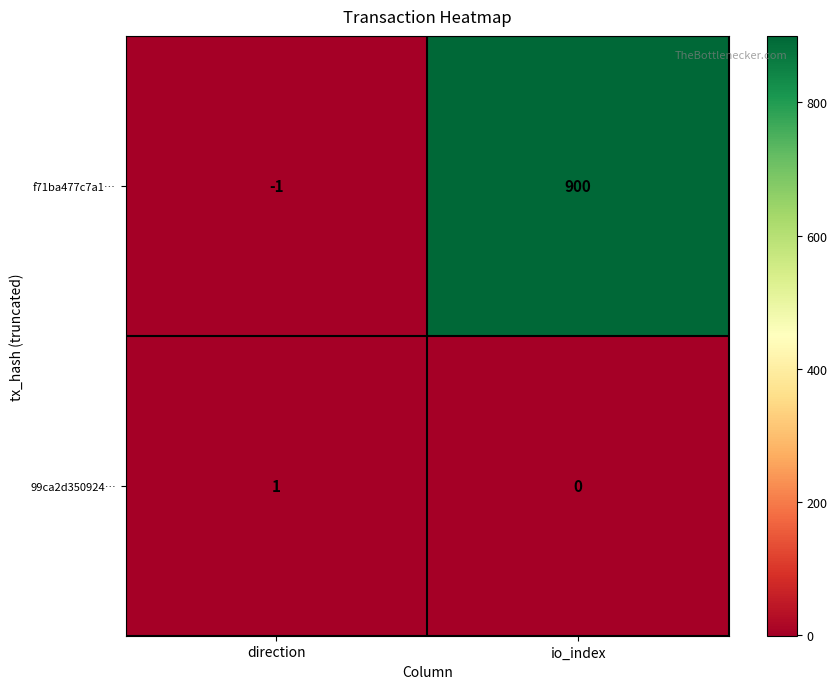

Which series has the largest range (max minus min)?

f71ba477c7a1…